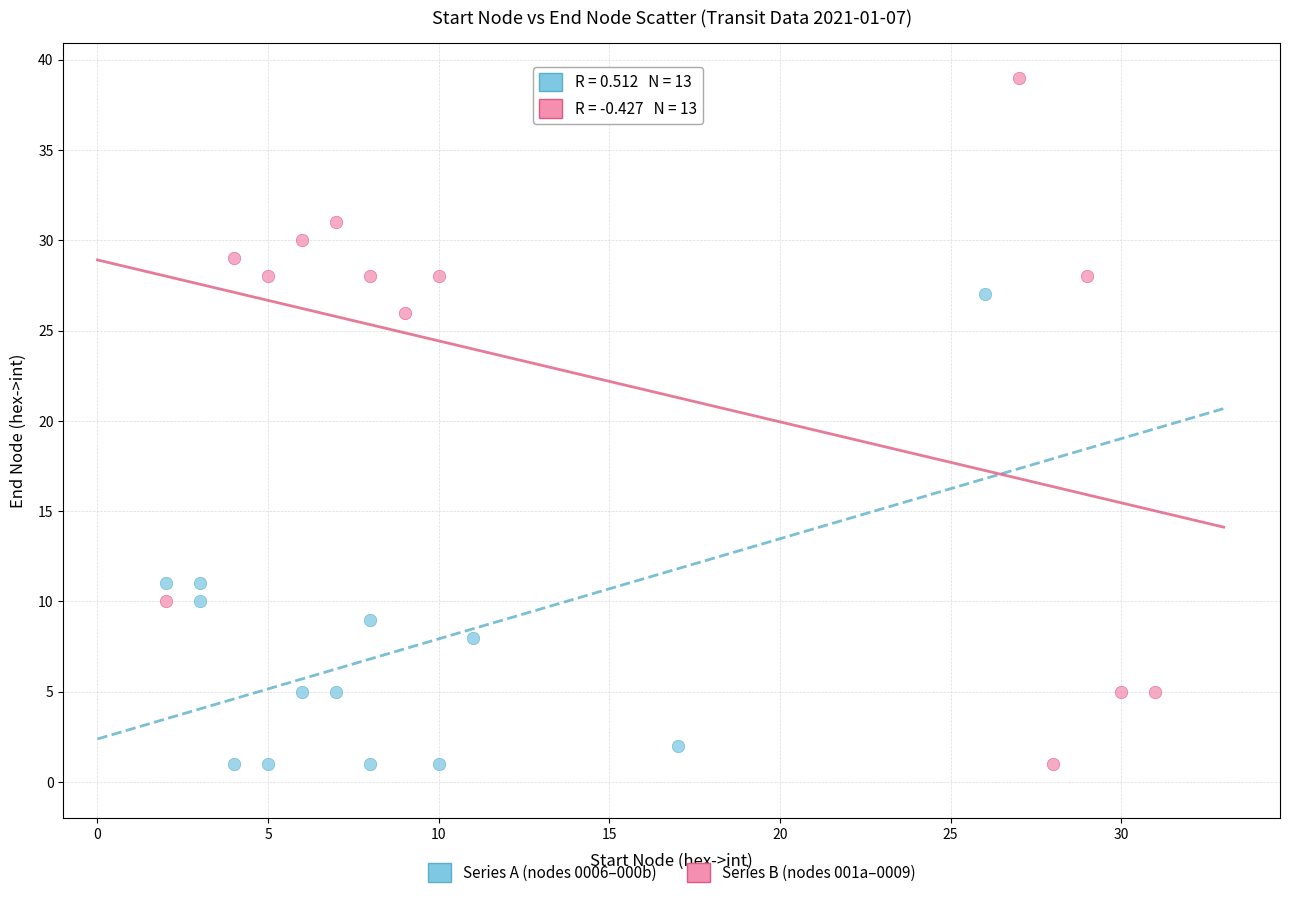

Which series reaches the maximum Y coordinate?

Series B (nodes 001a–0009)